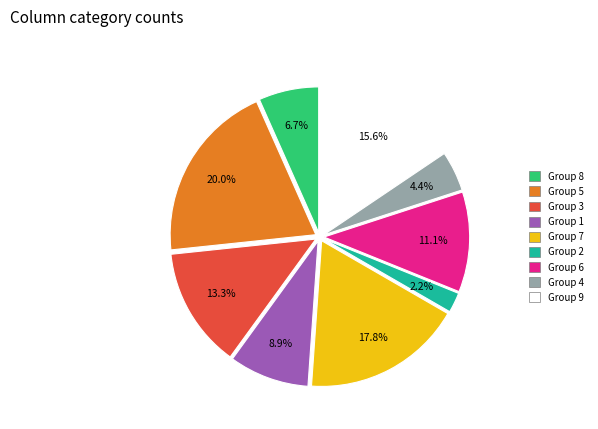

What portion of the pie excludes Group 8?

93.3%